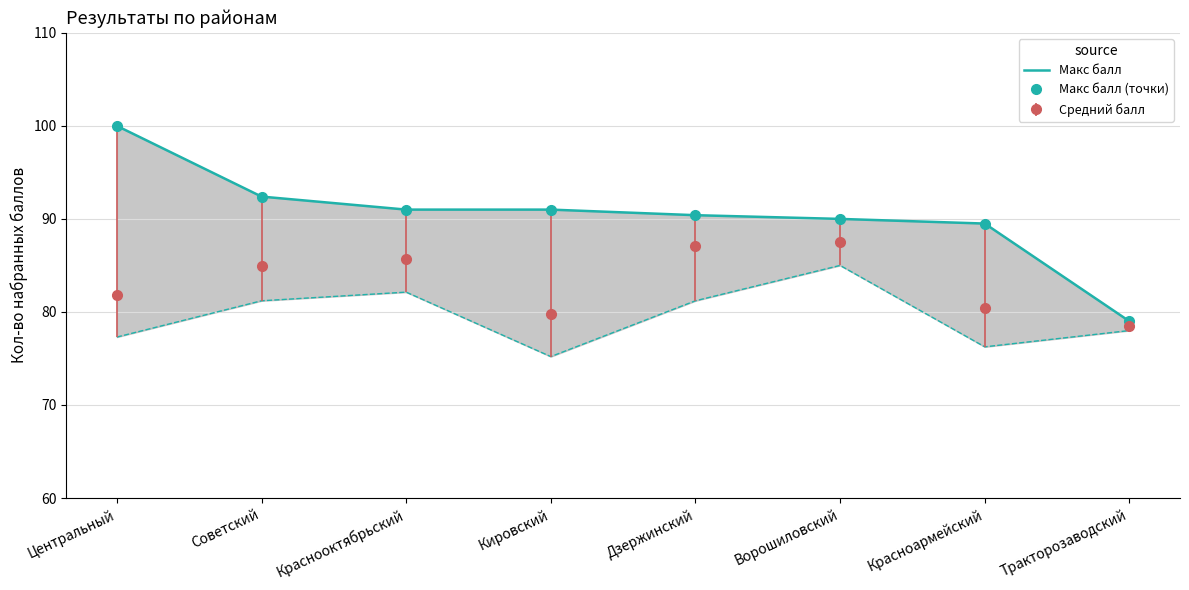

At which category does the chart reach its minimum across all series?

Тракторозаводский